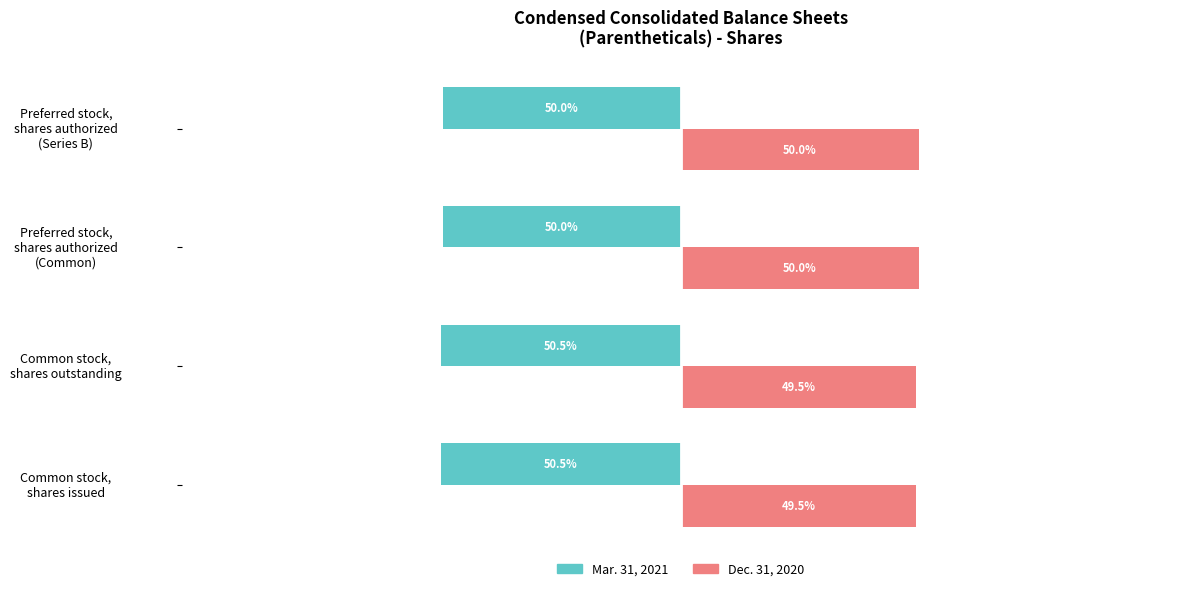

Rank the series by their average value, from highest to lowest.

Dec. 31, 2020, Mar. 31, 2021